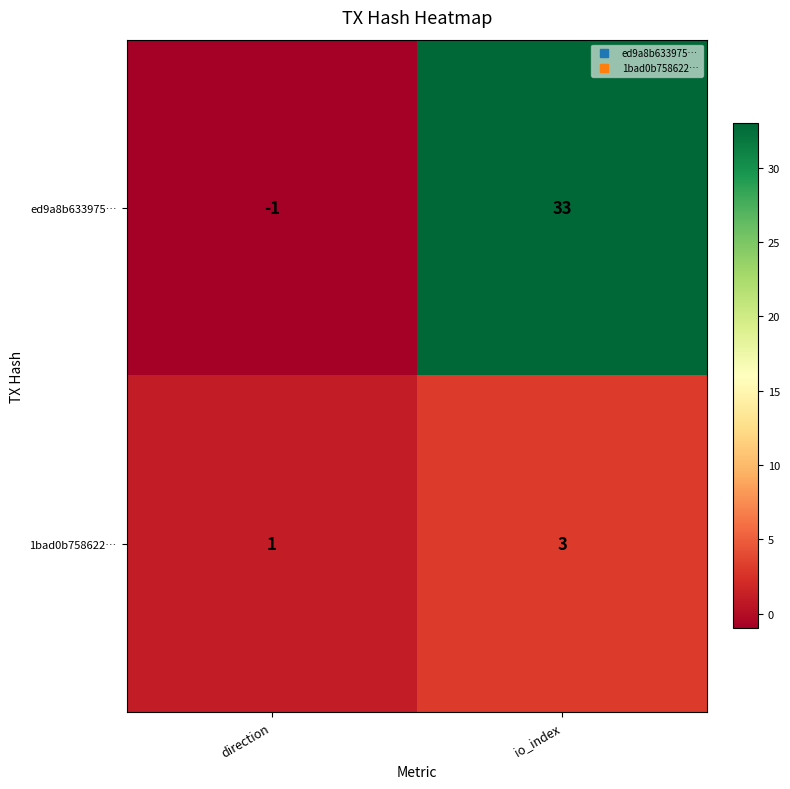

Rank the series by their average value, from lowest to highest.

1bad0b758622…, ed9a8b633975…